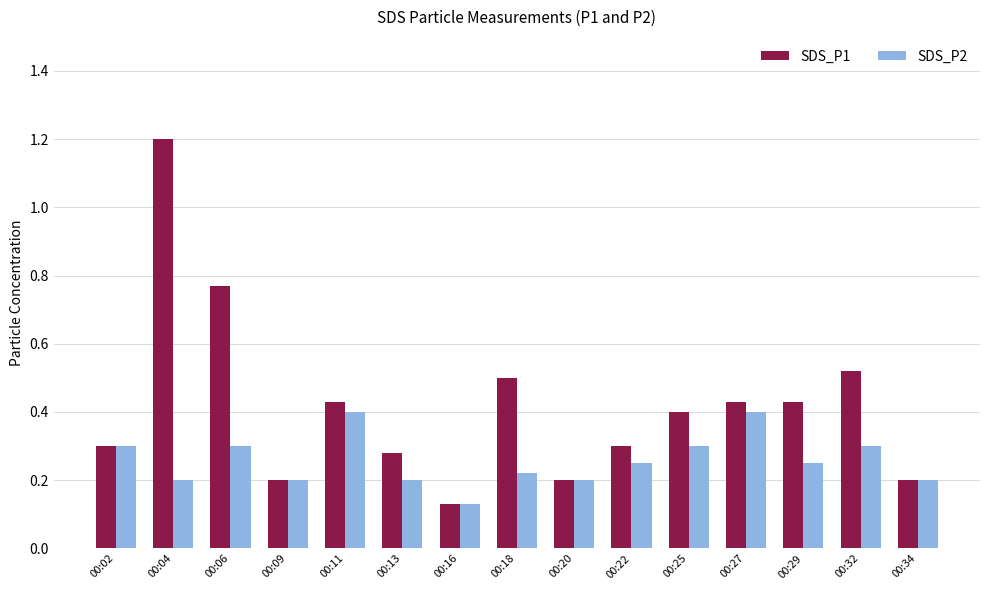

Rank the series by their maximum value, from lowest to highest.

SDS_P2, SDS_P1